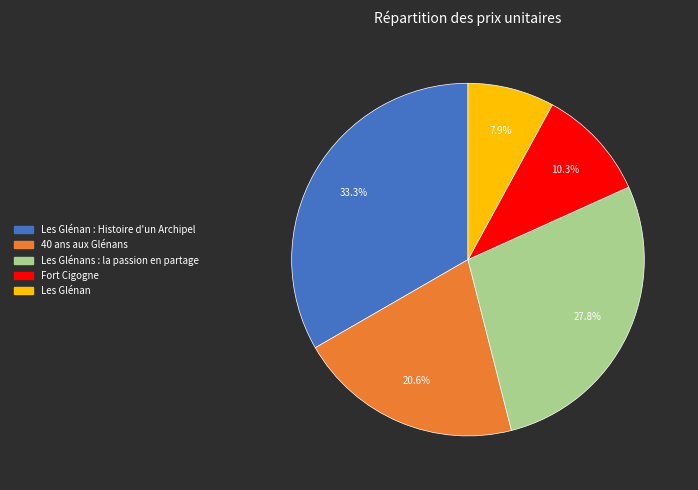

Does any single category account for the majority?

No